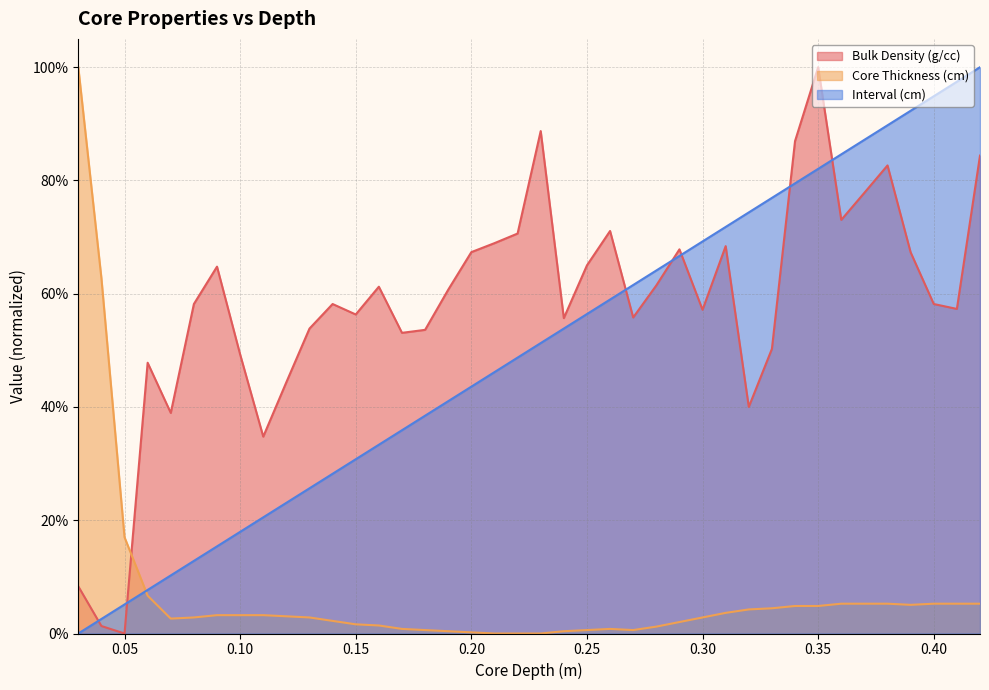

Count the number of categories in the chart.

40